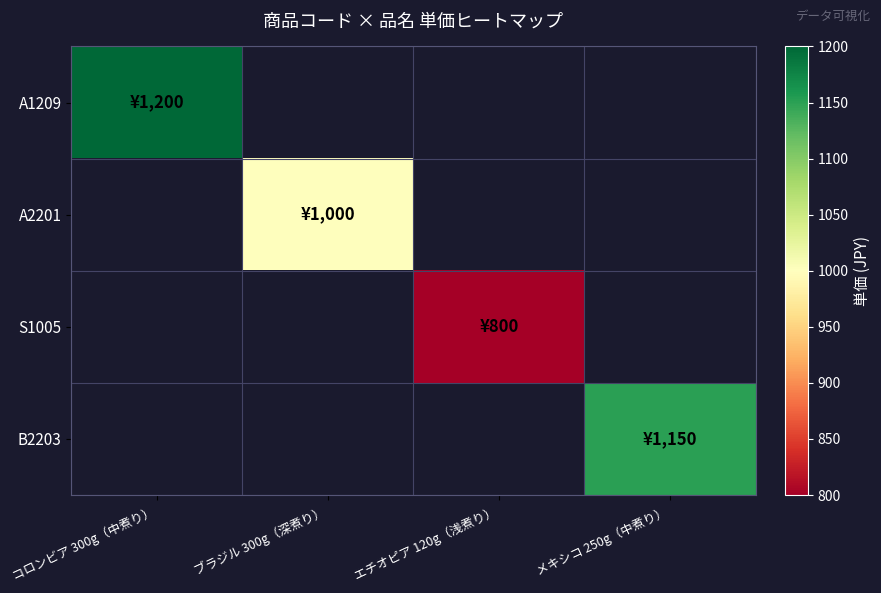

Which category has the lowest value across all series?

エチオピア 120g（浅煮り）